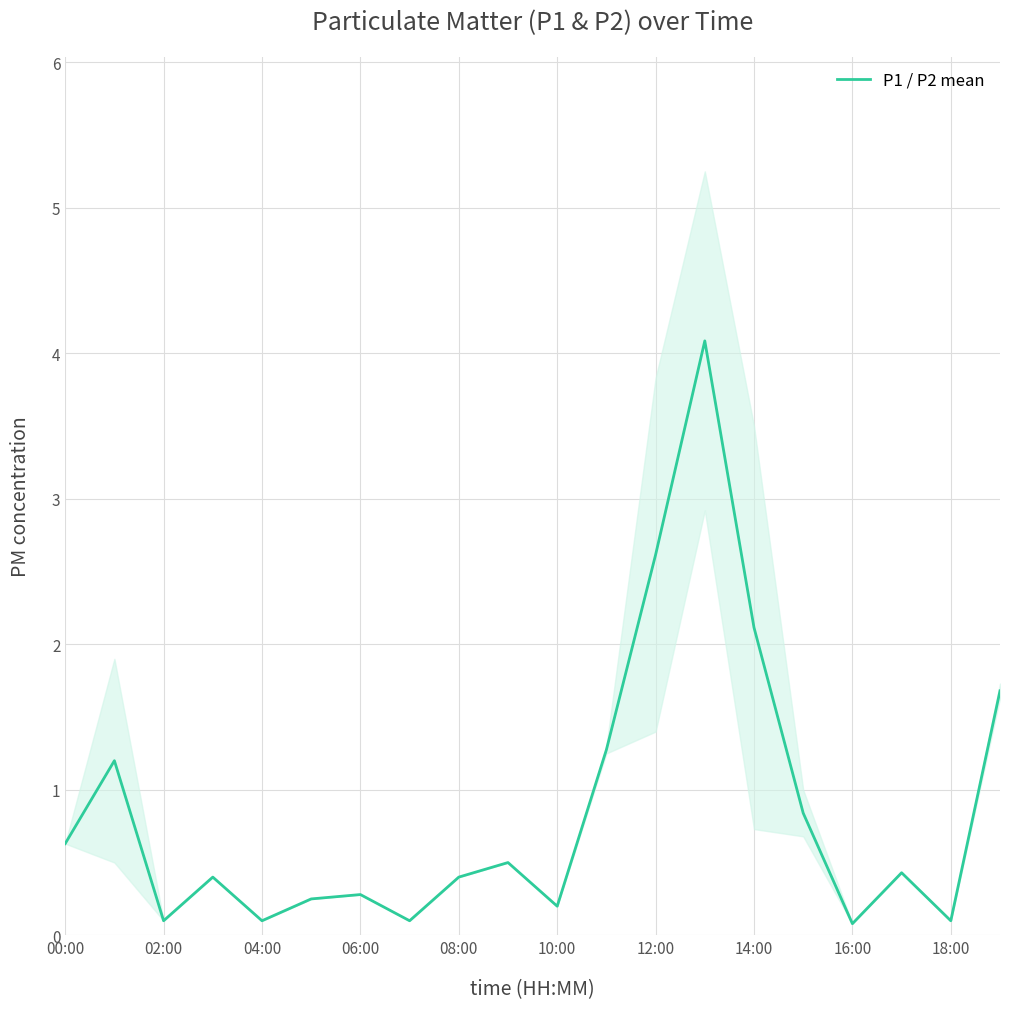

Is it true that P1 / P2 mean equals 0.3 at 06:00?

True